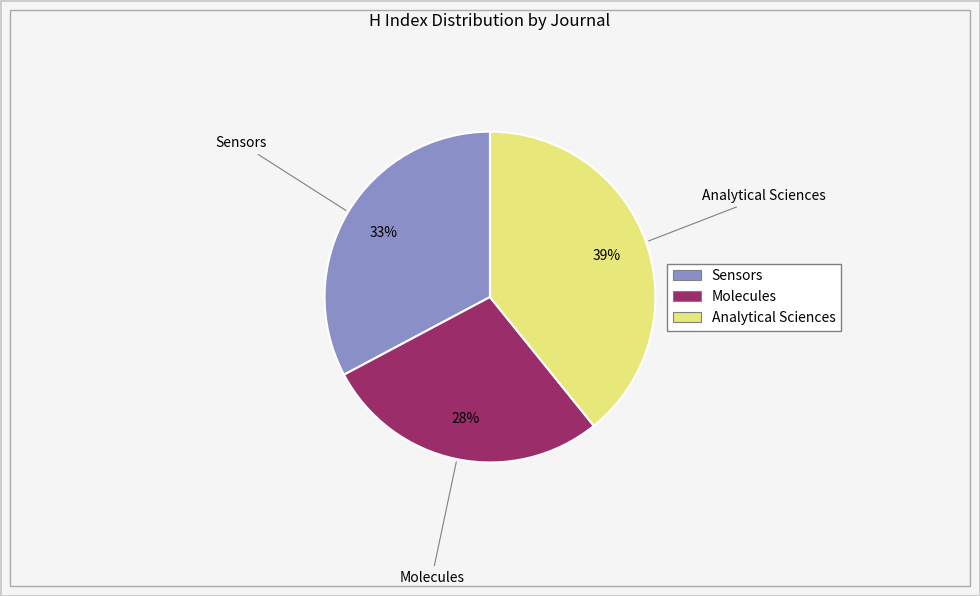

To the nearest percent, what portion does Molecules represent?

28%